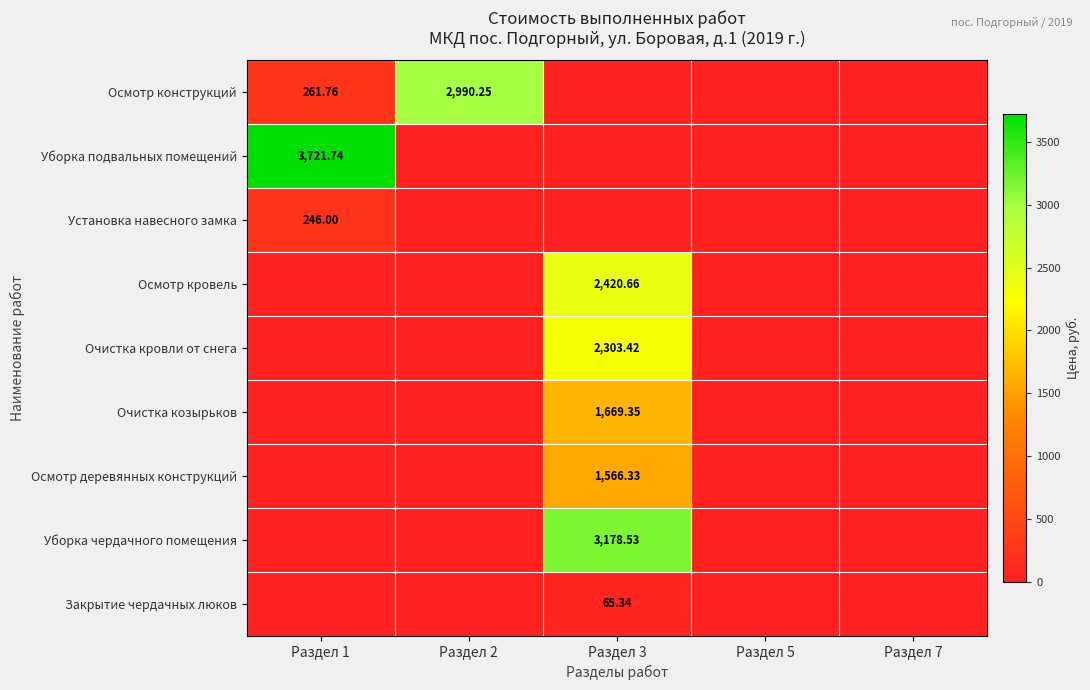

What is the average value of the Уборка чердачного помещения series?

635.7